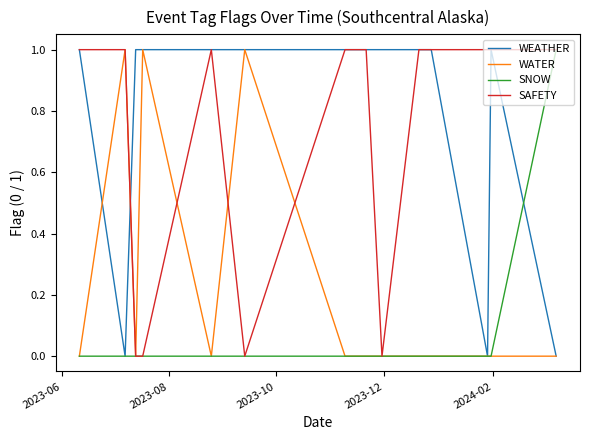

Reading left to right, extract all data points from this chart.

WEATHER: 1	0	1	1	1	1	1	1	1	1	1	1	1	0	1	0
WATER: 0	1	0	1	0	1	0	0	0	0	0	0	0	0	0	0
SNOW: 0	0	0	0	0	0	0	0	0	0	0	0	0	0	0	1
SAFETY: 1	1	0	0	1	0	1	1	1	1	0	1	1	1	1	1